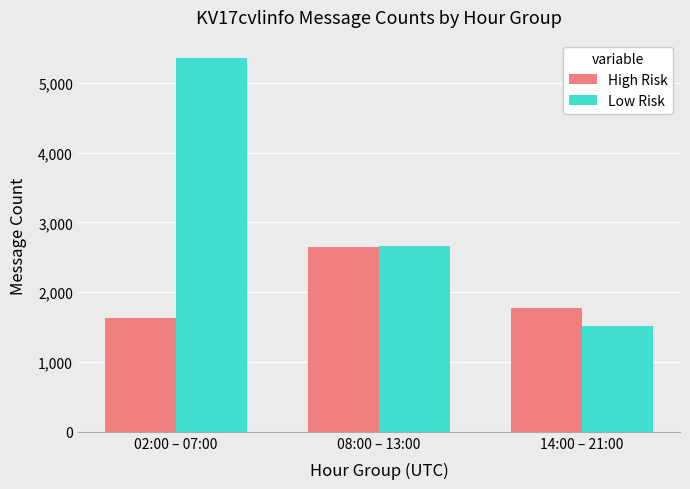

What is the maximum value for High Risk?

2647